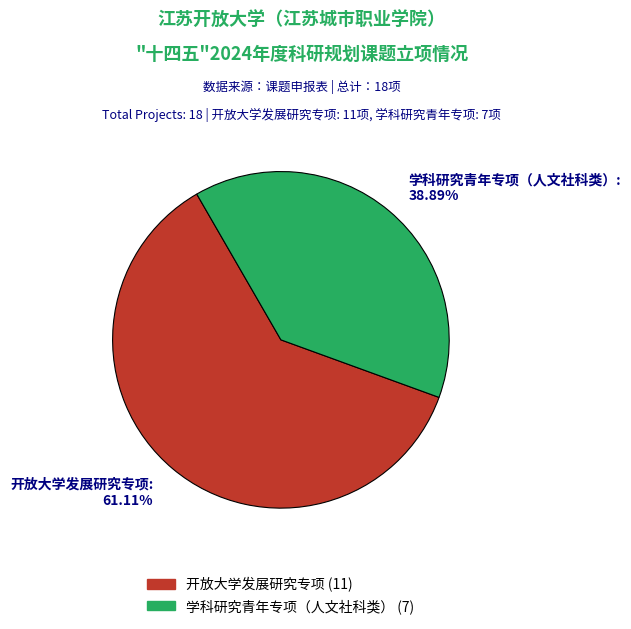

What is the smallest slice in the pie chart?

学科研究青年专项（人文社科类）